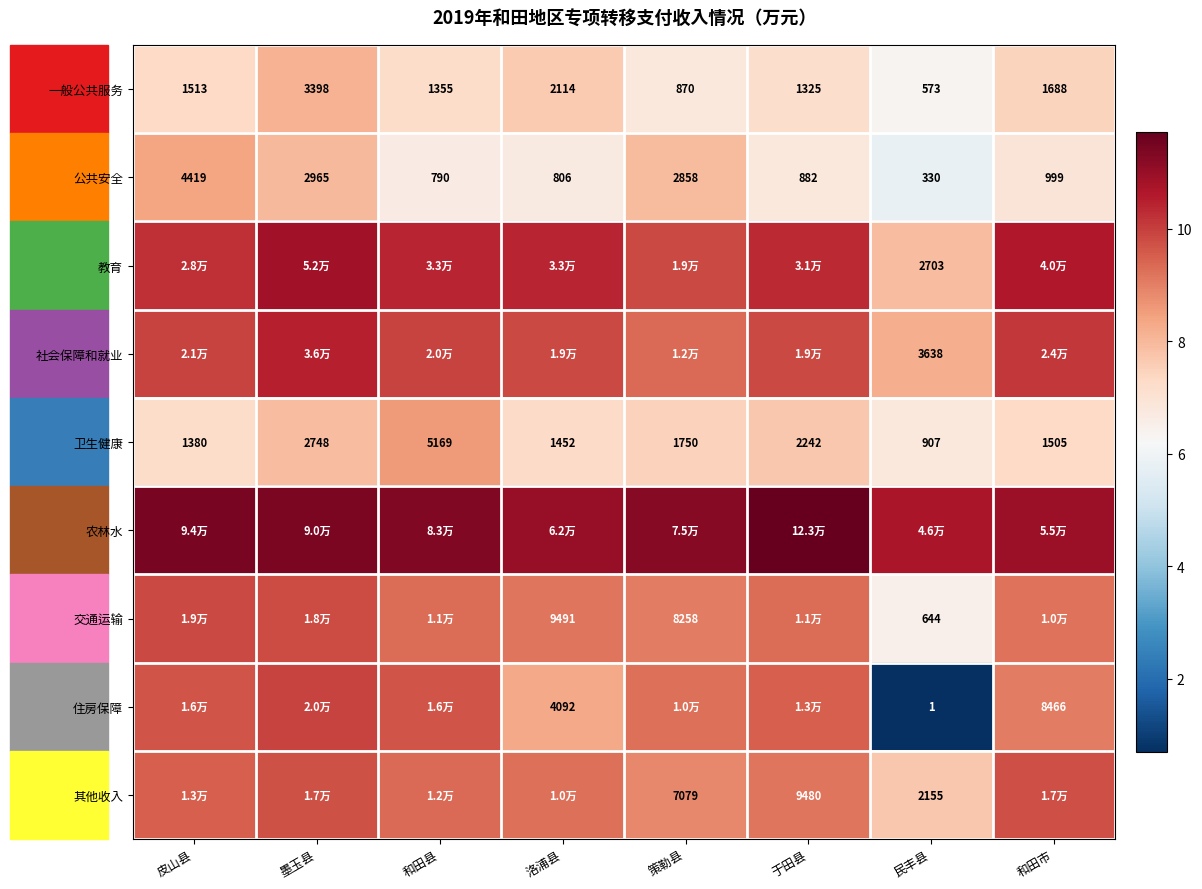

List the labels in order of 一般公共服务 value, smallest first.

民丰县, 策勒县, 于田县, 和田县, 皮山县, 和田市, 洛浦县, 墨玉县